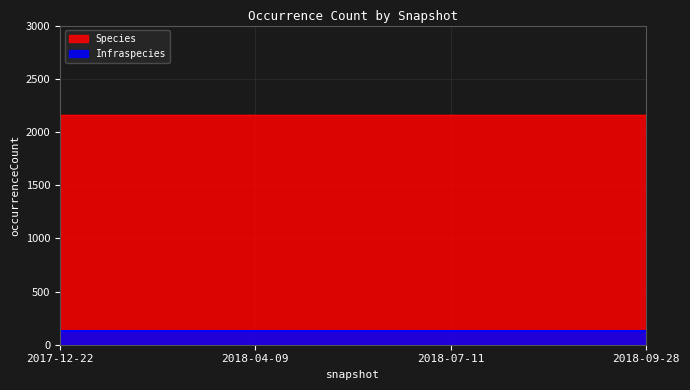

True or false: Species has more than 0 interior local peaks.

False